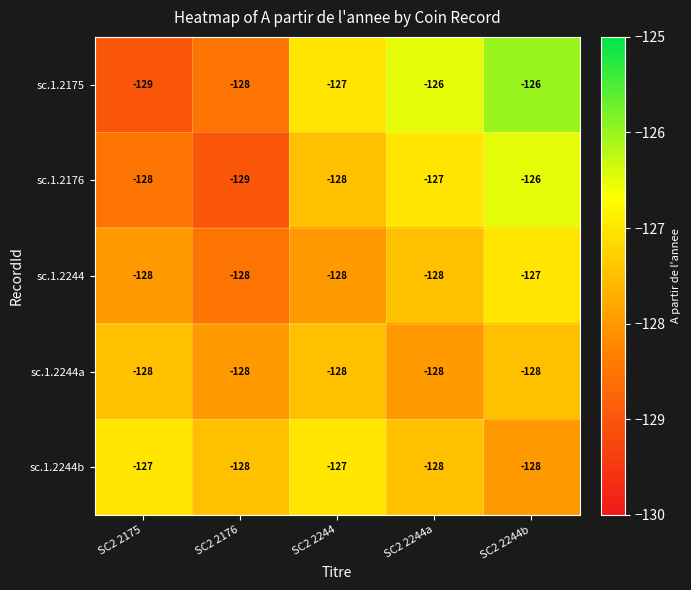

Reading left to right, transcribe all the data shown in this chart.

sc.1.2175: SC2 2175=-129	SC2 2176=-128	SC2 2244=-127	SC2 2244a=-126	SC2 2244b=-126
sc.1.2176: SC2 2175=-128	SC2 2176=-129	SC2 2244=-128	SC2 2244a=-127	SC2 2244b=-126
sc.1.2244: SC2 2175=-128	SC2 2176=-128	SC2 2244=-128	SC2 2244a=-128	SC2 2244b=-127
sc.1.2244a: SC2 2175=-128	SC2 2176=-128	SC2 2244=-128	SC2 2244a=-128	SC2 2244b=-128
sc.1.2244b: SC2 2175=-127	SC2 2176=-128	SC2 2244=-127	SC2 2244a=-128	SC2 2244b=-128